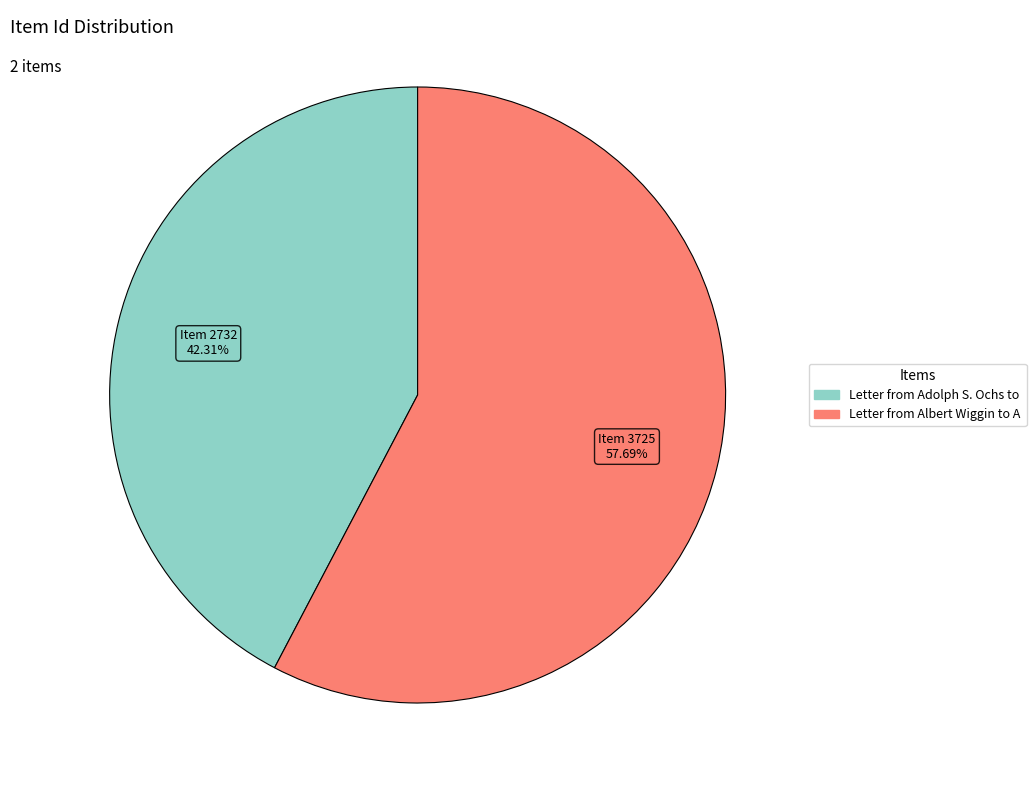

Is there any slice that represents more than half of the pie?

Yes